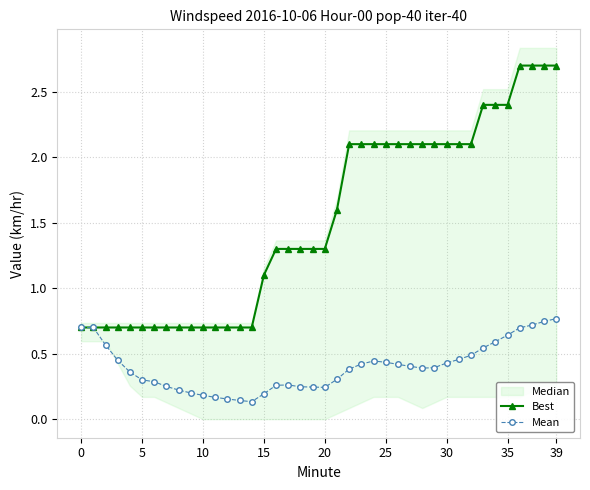

Where is Best nearest to the value 1?

15